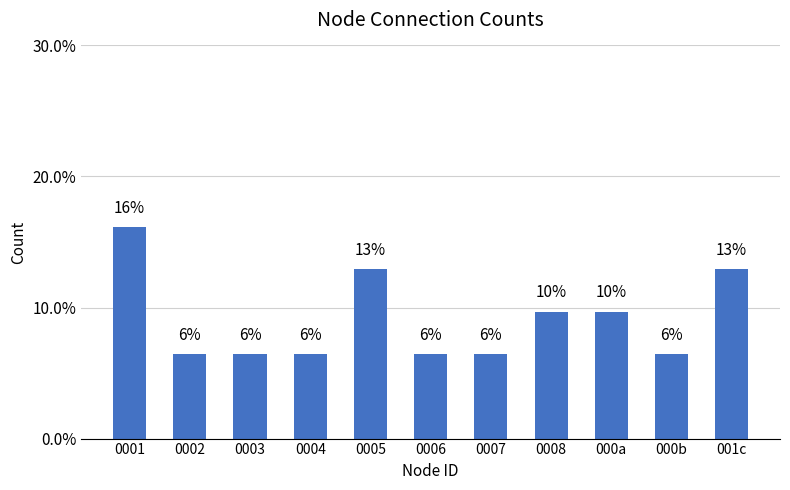

Rank the categories by value from lowest to highest.

0002, 0003, 0004, 0006, 0007, 000b, 0008, 000a, 0005, 001c, 0001